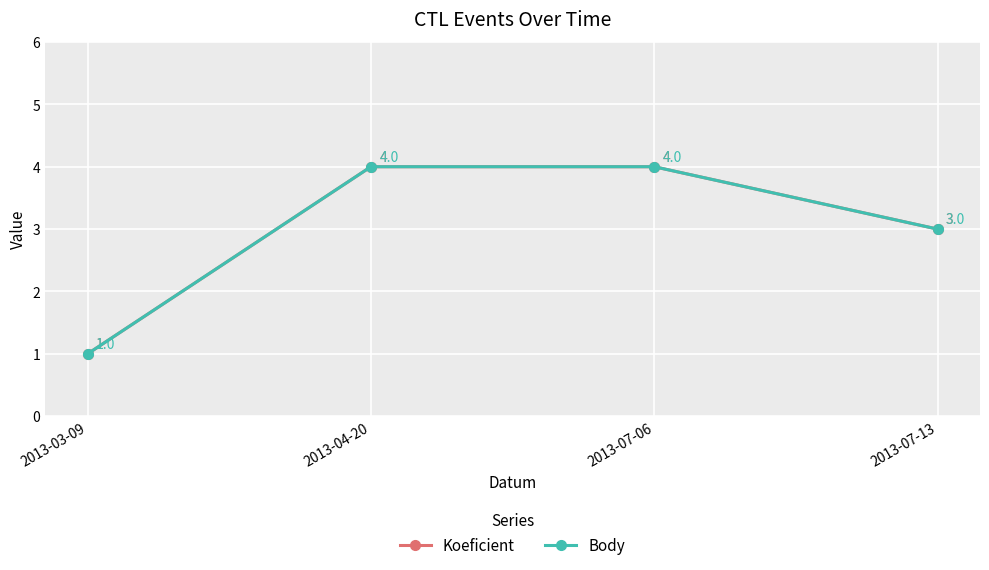

True or false: Body has more than 2 points higher than both neighbors.

False